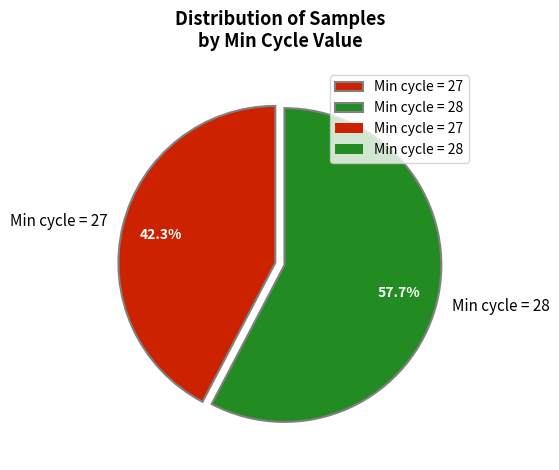

What percentage is NOT represented by Min cycle = 28?

42.3%